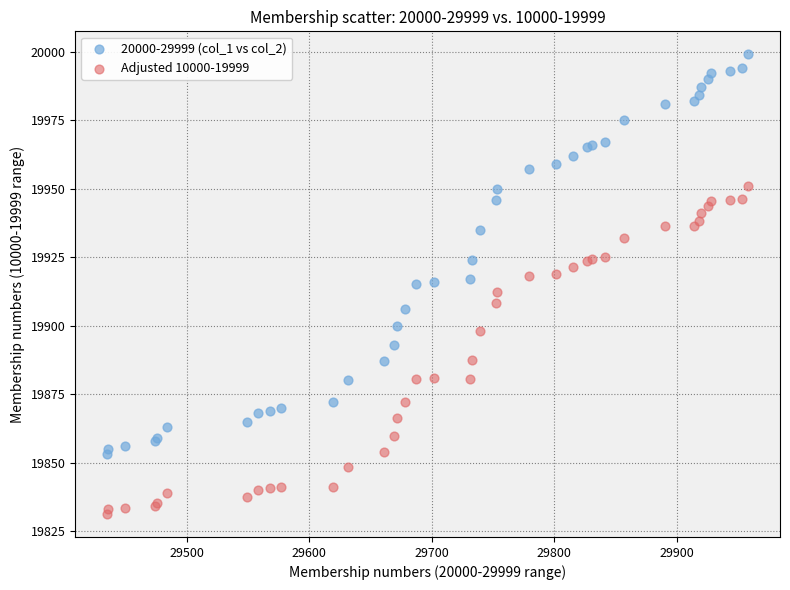

What are all the series names shown in the legend?

20000-29999 (col_1 vs col_2), Adjusted 10000-19999